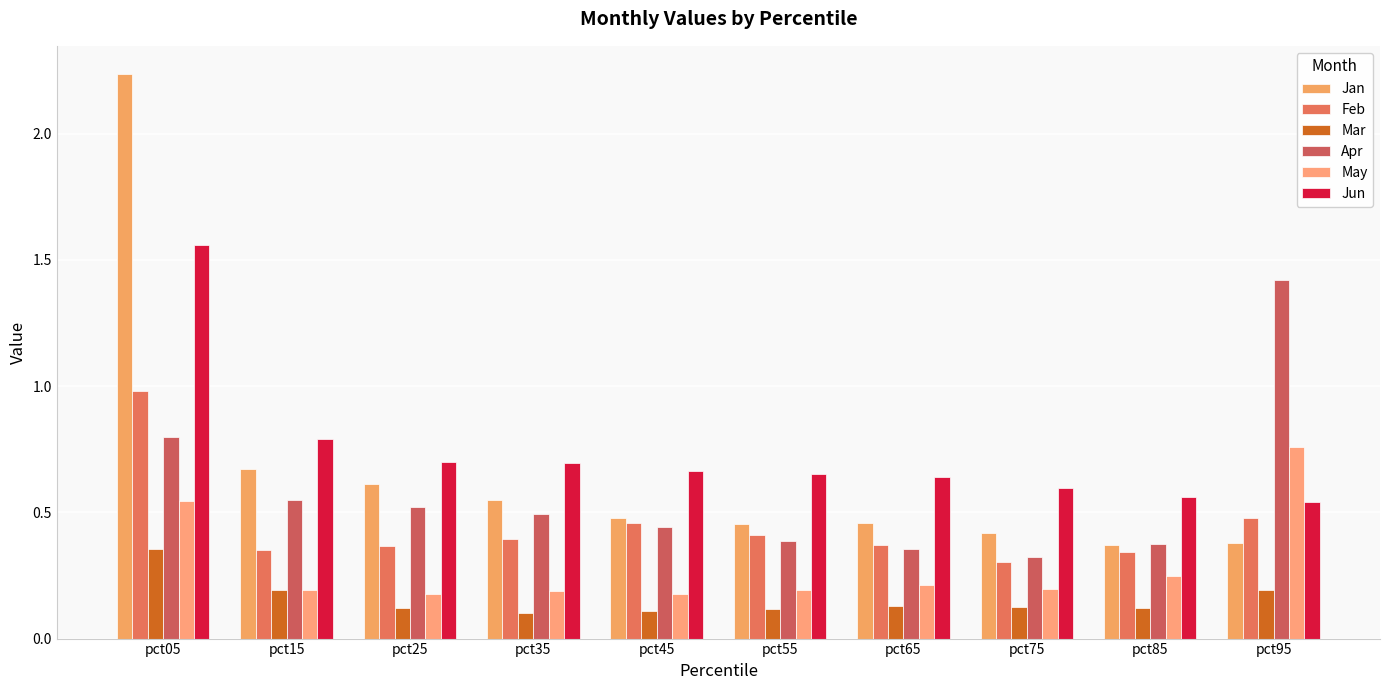

Which category has the highest value in the Jun series?

pct05